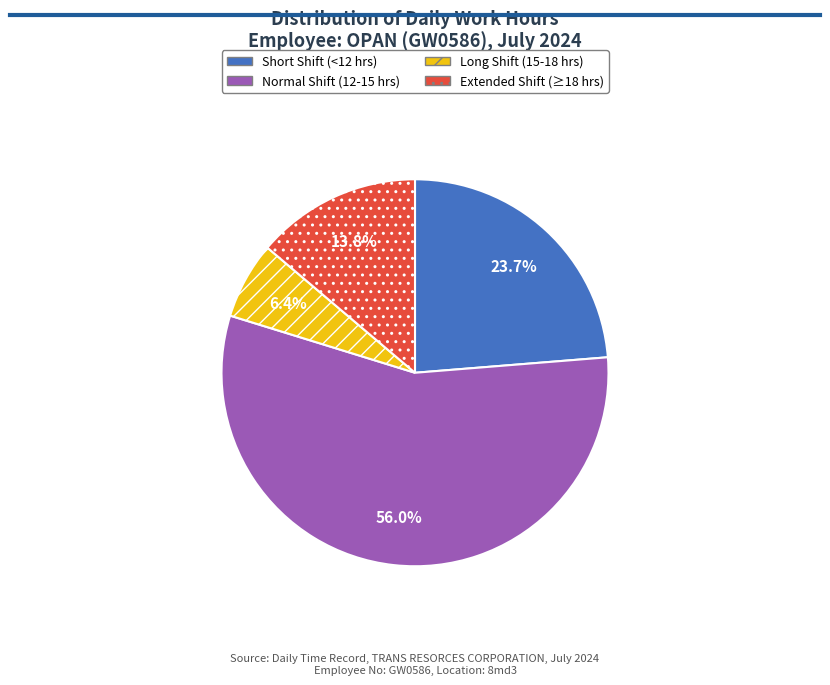

Rank the categories by value from highest to lowest.

Normal Shift (12-15 hrs), Short Shift (<12 hrs), Extended Shift (≥18 hrs), Long Shift (15-18 hrs)